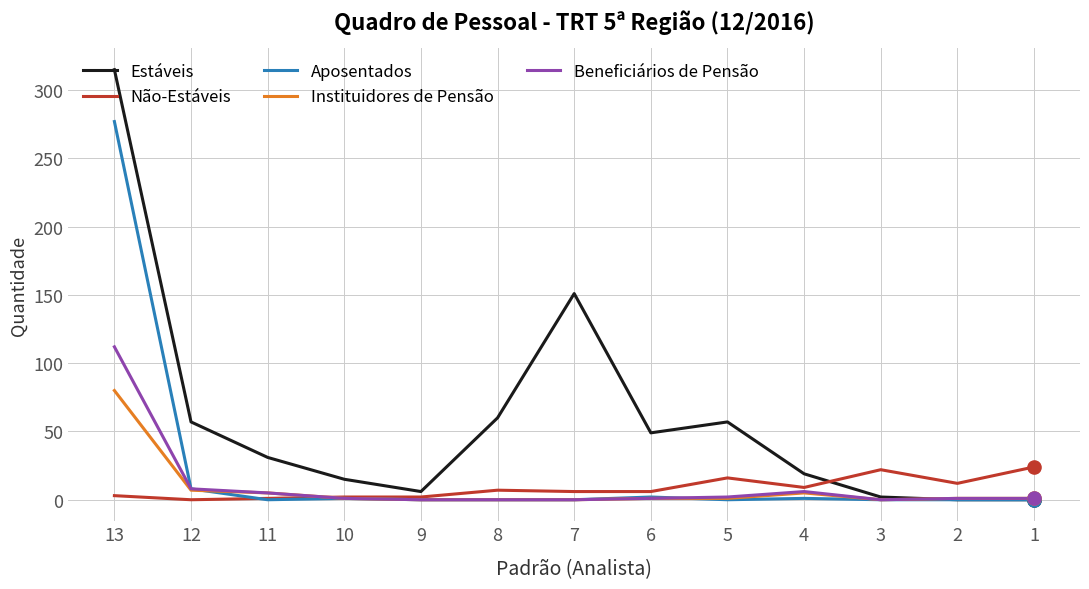

At which category is the sum across all series the highest?

13